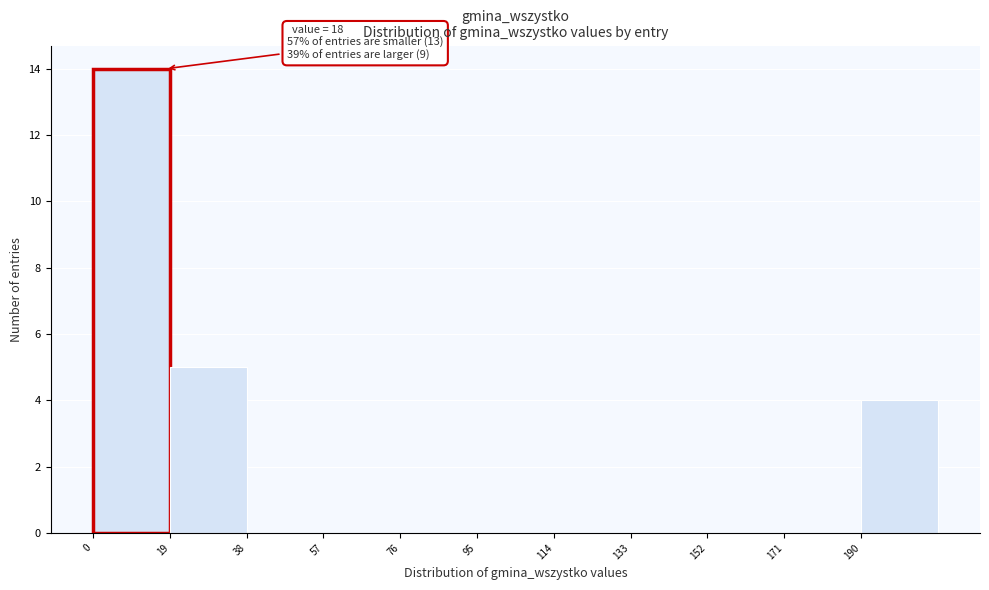

Over which range of the x-axis is the bar tallest?

0 to 19